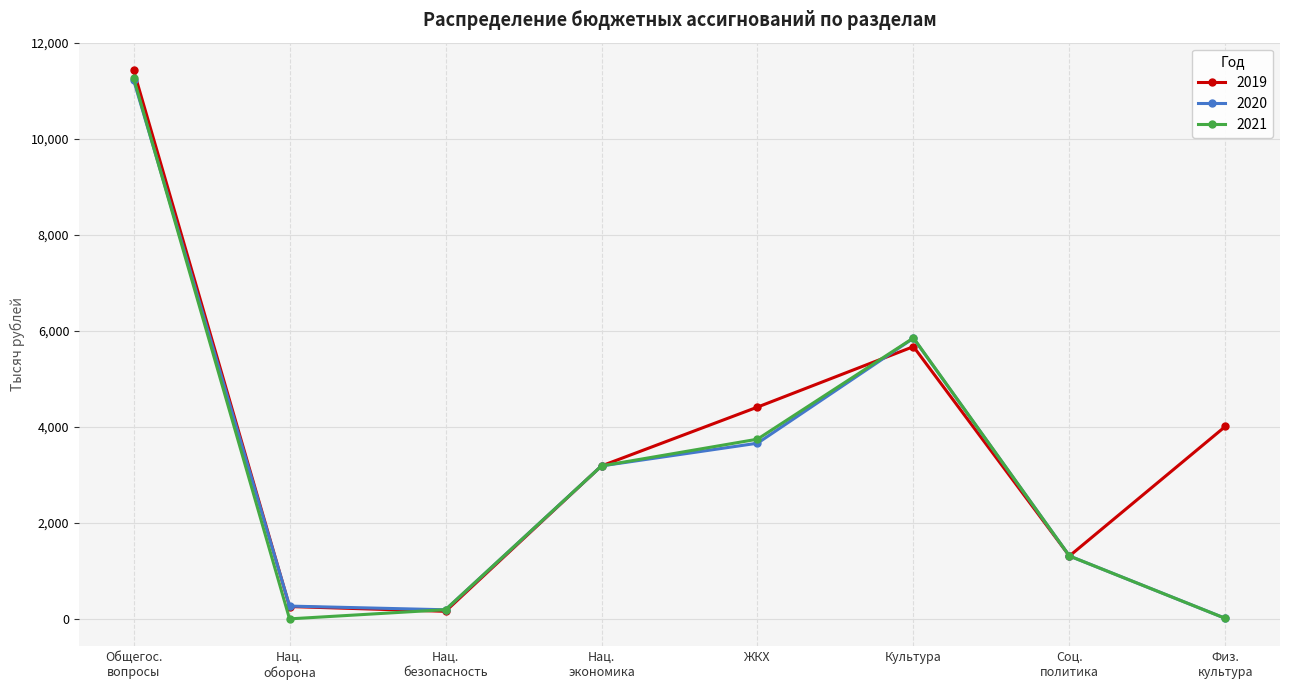

At which label does 2019 first exceed 4010?

Общегос.
вопросы